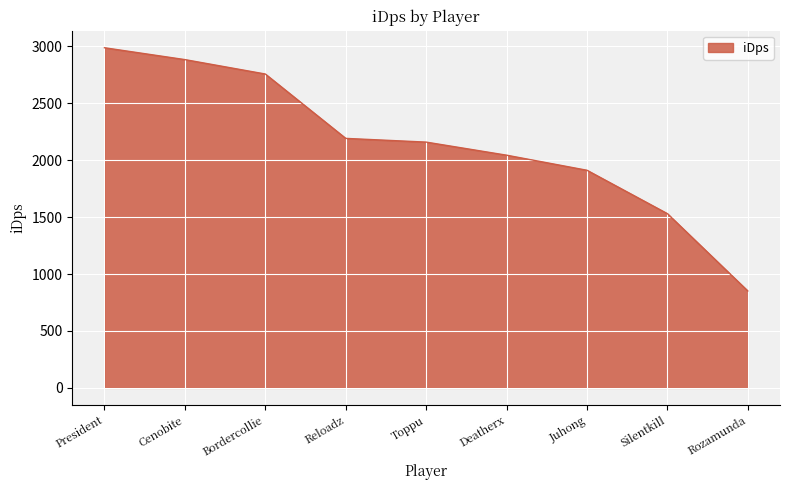

The chart shows a value of 2192.5 at Reloadz. True or false?

True